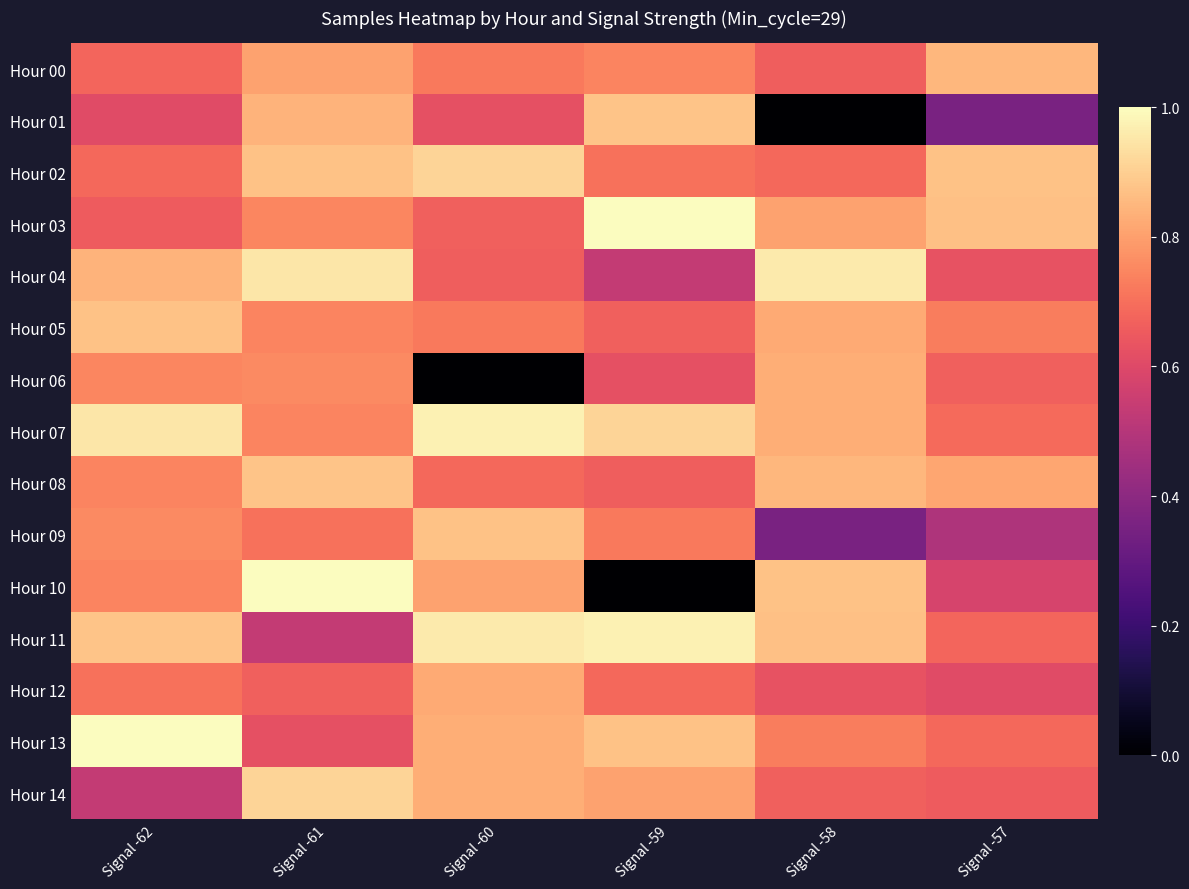

Which series changed the most between Signal -61 and Signal -59?

Hour 10